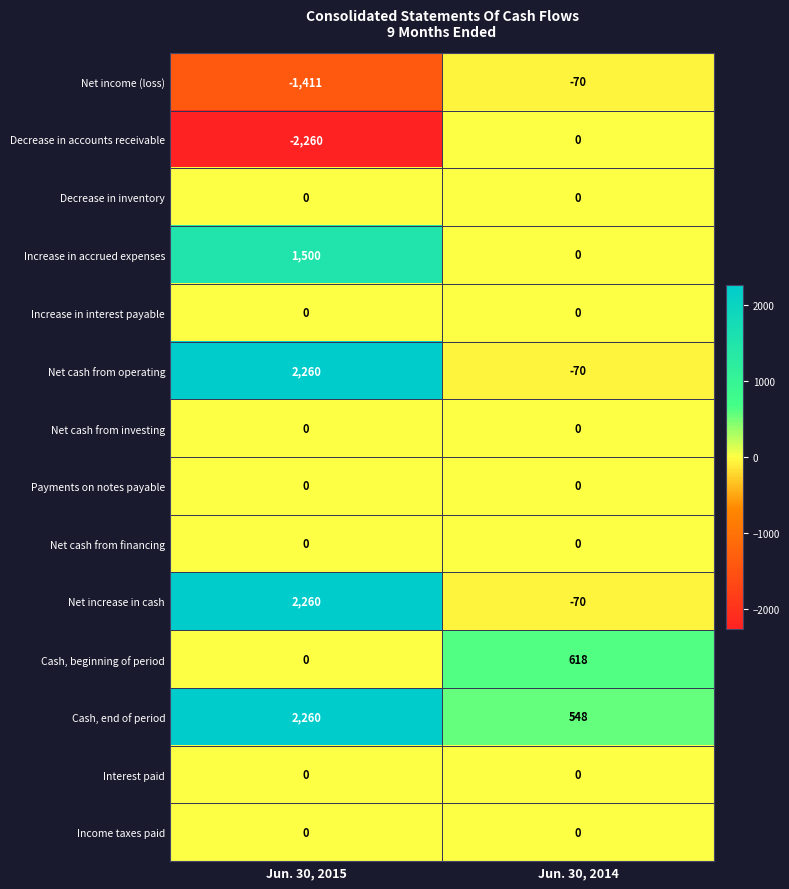

What is the spread (max minus min) of values at Jun. 30, 2014?

688